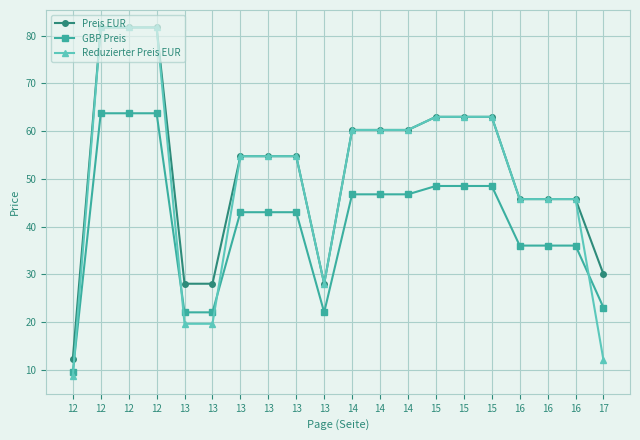

How many lines are shown in the chart?

3